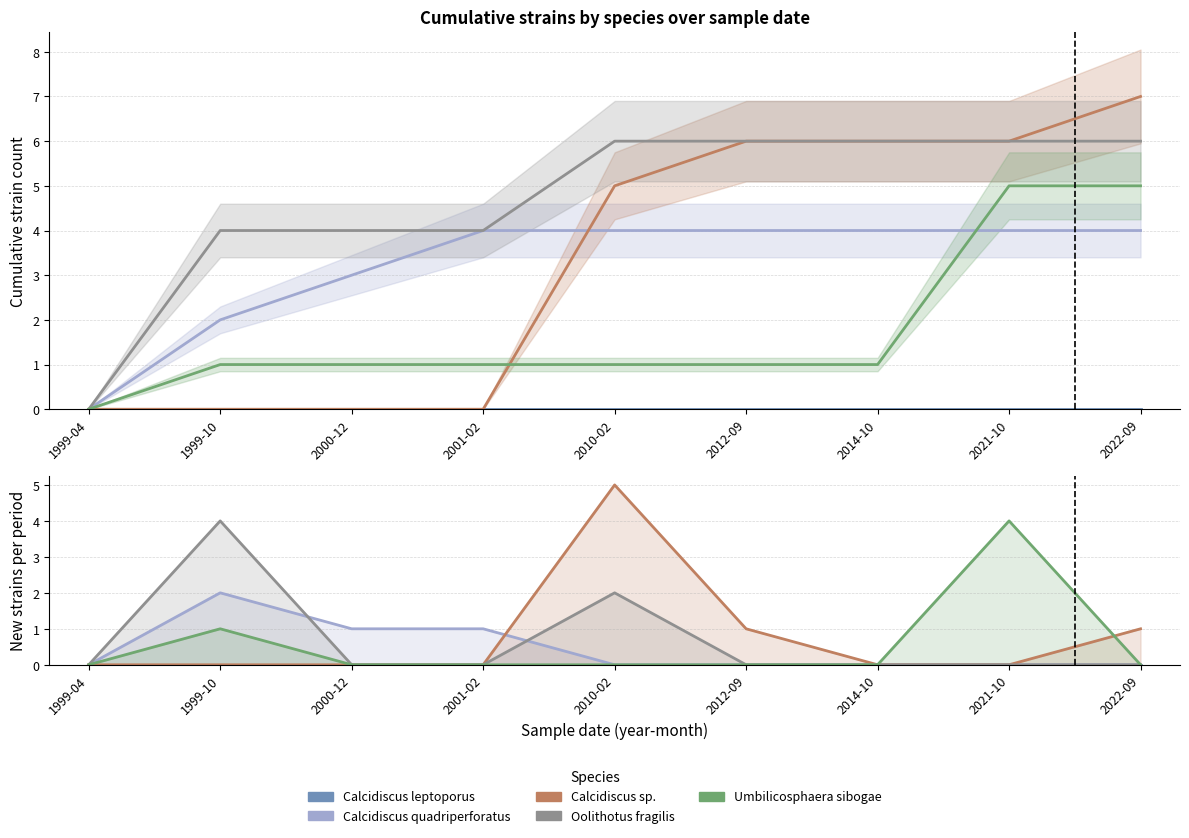

Rank the series by their maximum value, from lowest to highest.

Calcidiscus leptoporus, Calcidiscus quadriperforatus, Oolithotus fragilis, Umbilicosphaera sibogae, Calcidiscus sp.